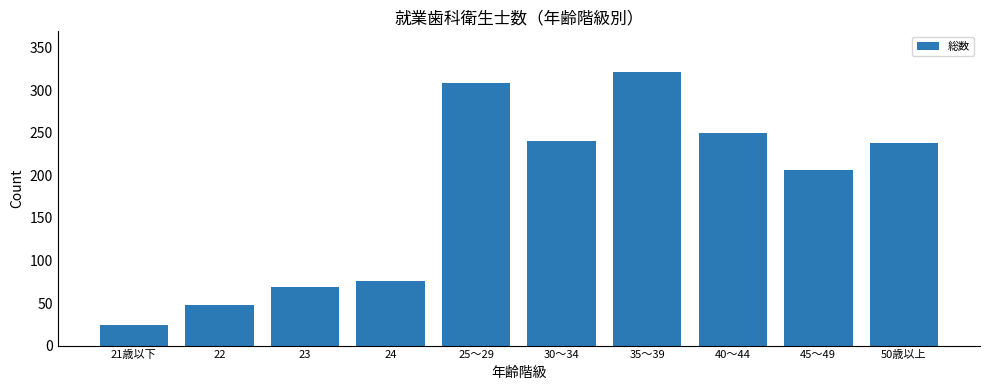

What position from the right is 40～44?

3